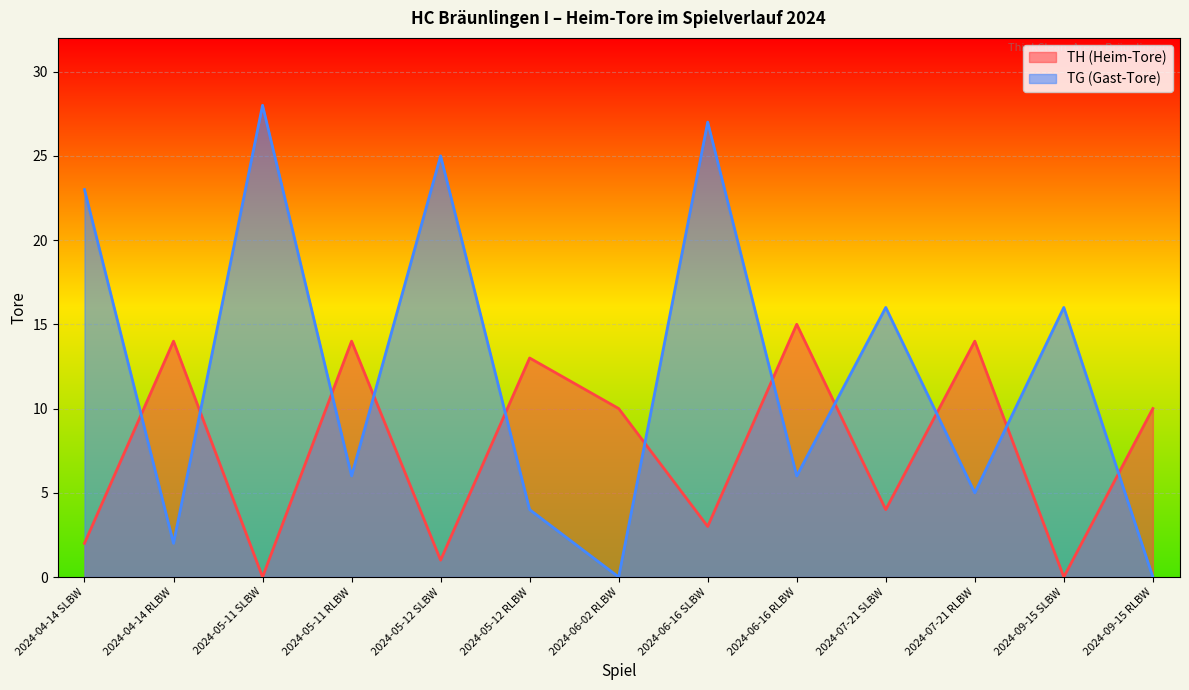

How many lines are shown in the chart?

2